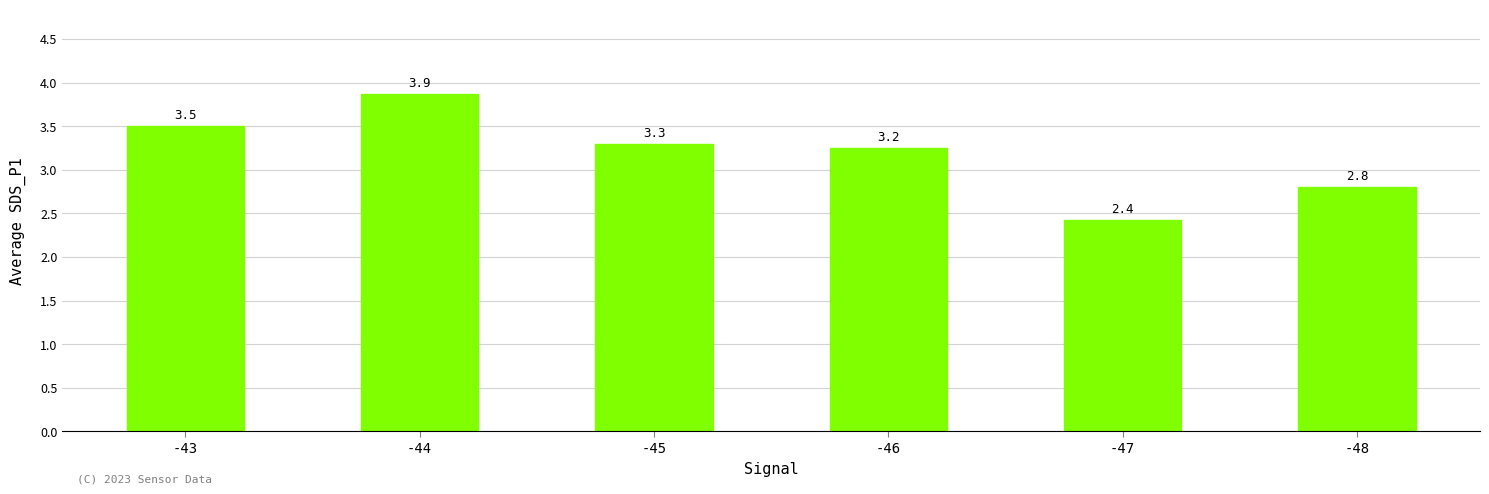

The chart shows a value of 5.7 at -45. True or false?

False